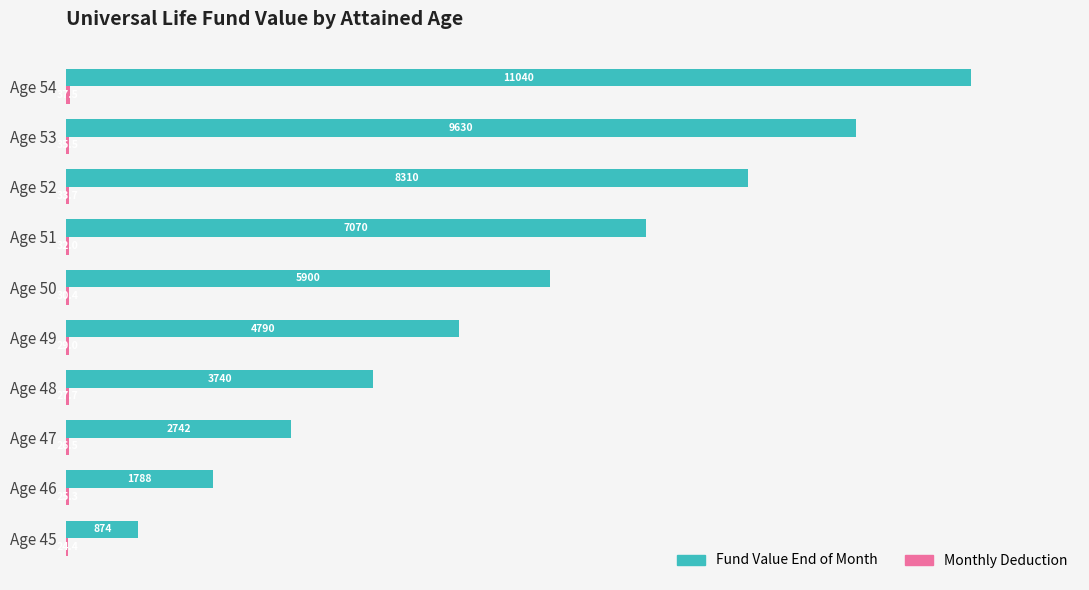

How many distinct data groups are displayed?

2